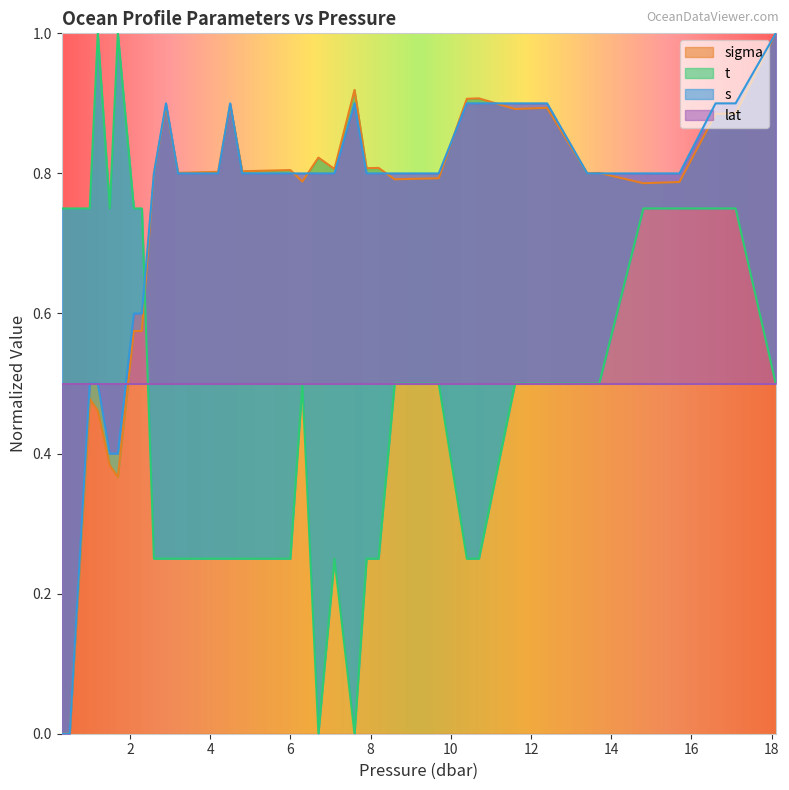

In t, how many points are higher than both neighbors (excluding endpoints)?

4